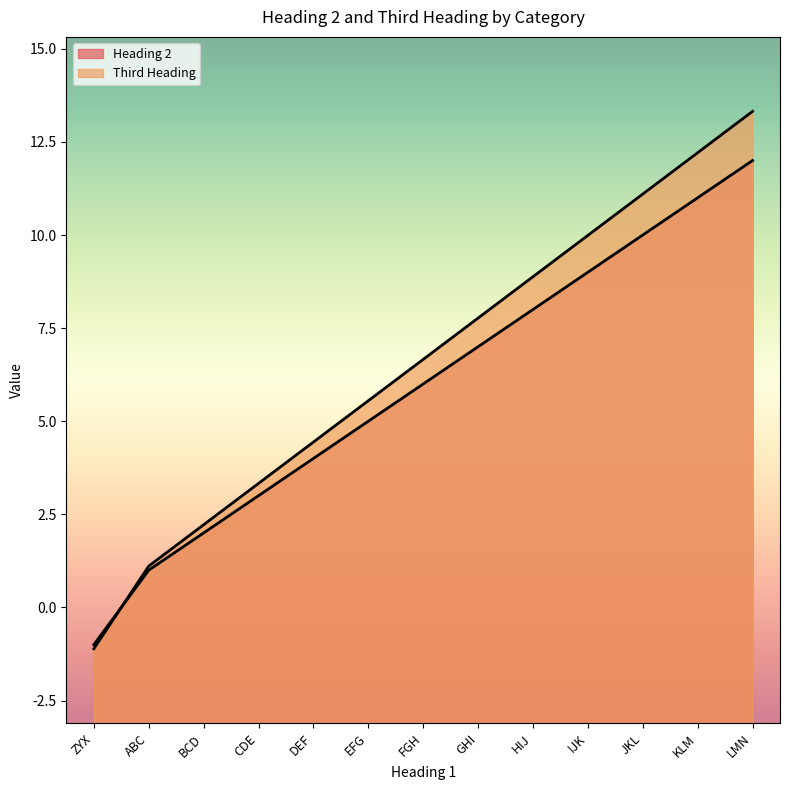

What is the sum of all Heading 2 values?

77.0